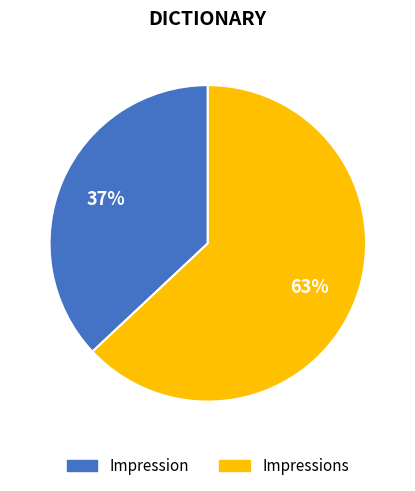

Is the sum of Impressions and Impression greater than half?

Yes